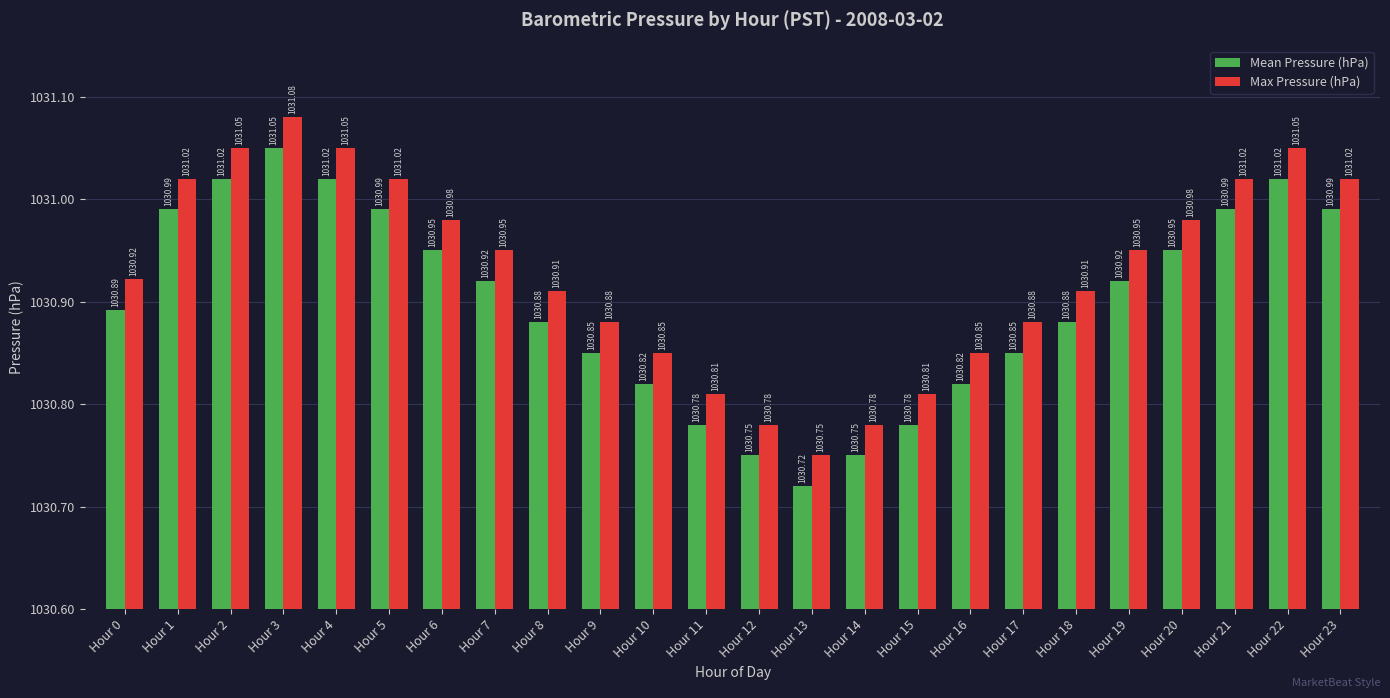

Rank the series at Hour 12 from highest to lowest value.

Max Pressure (hPa), Mean Pressure (hPa)